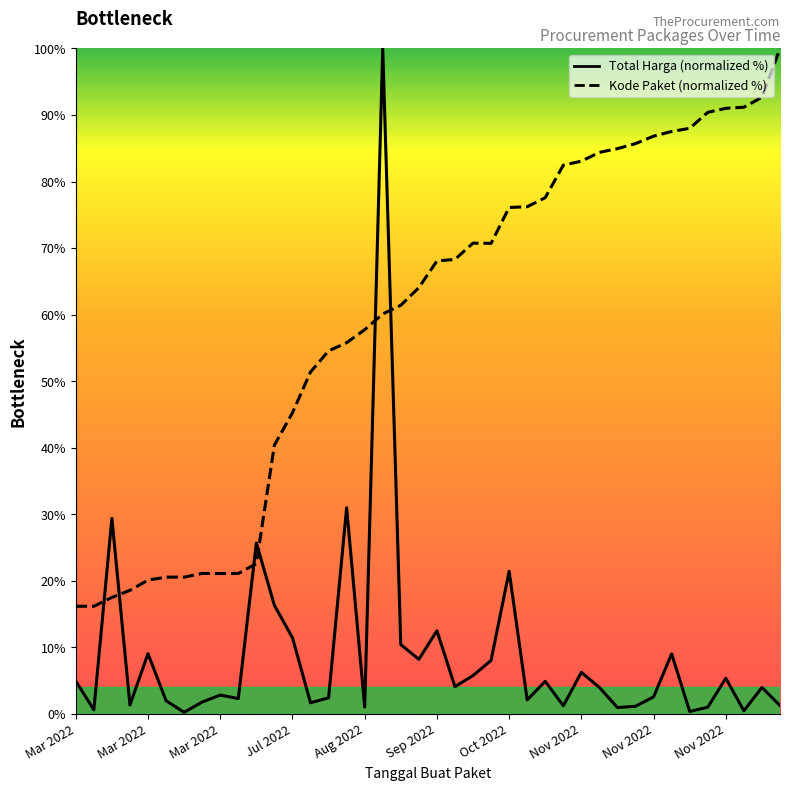

Count the number of categories in the chart.

40